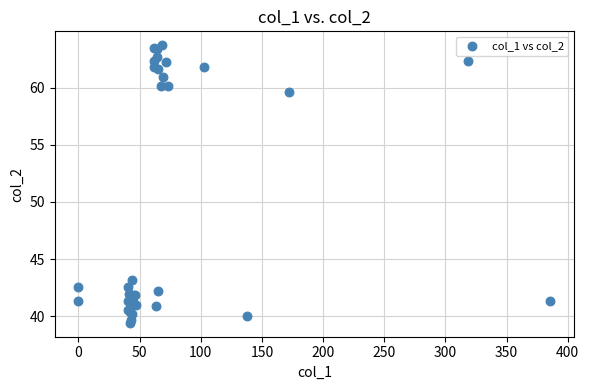

What Y value in the scatter plot is closest to 51?

43.2